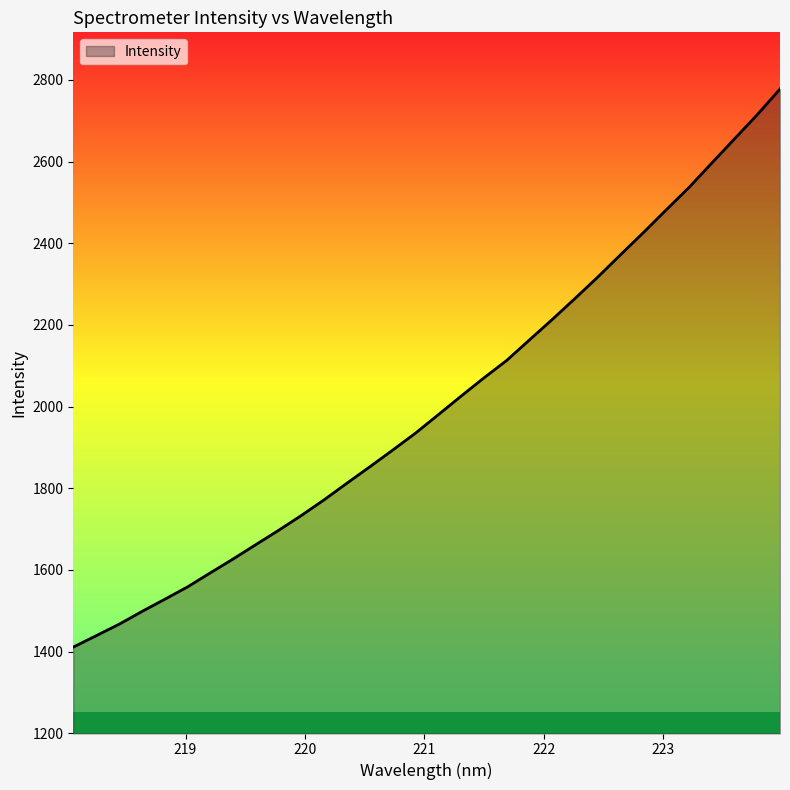

What is the greatest value displayed?

2777.7